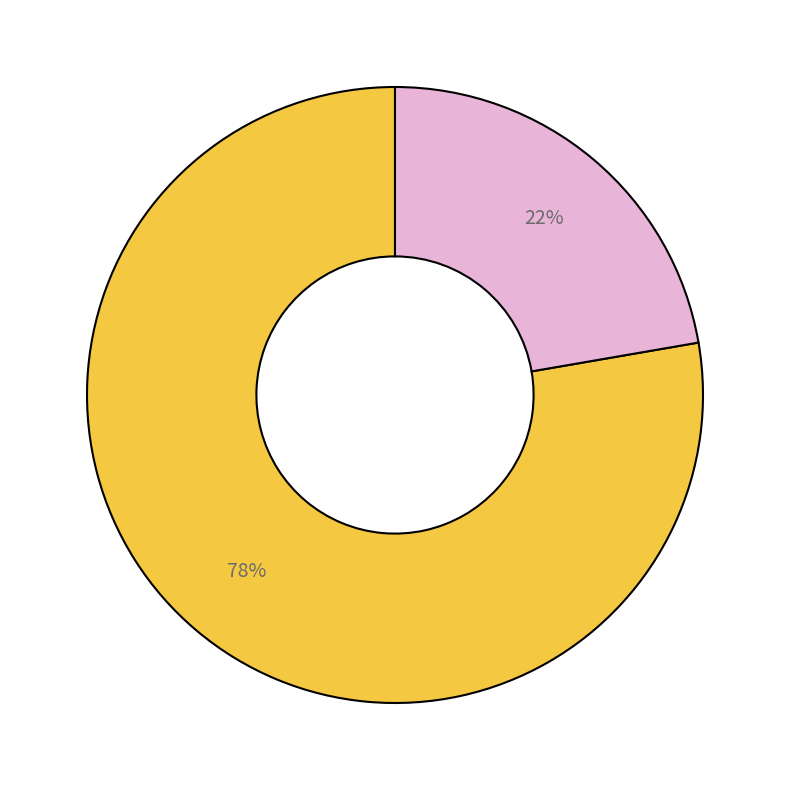

Is there any slice that represents more than half of the pie?

Yes